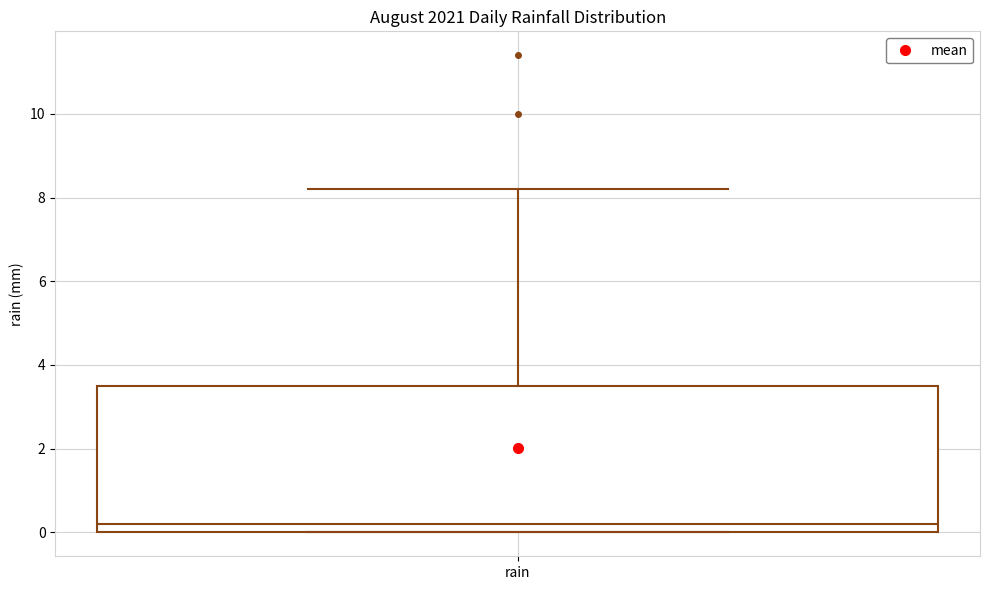

Transcribe this box plot: give where the median line is, the range the box spans, and where the two whiskers end, as read against the y-axis. The values are not printed on the chart, so give them approximately, as read against the axis.

median 0.2, box 0.0 to 3.6, whiskers 0.0 to 8.2